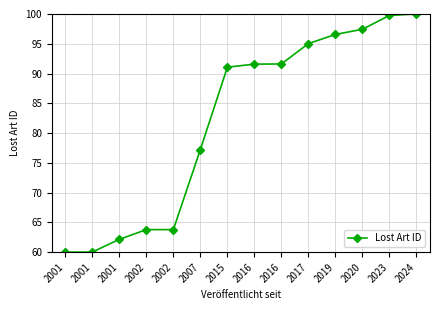

How many distinct data groups are displayed?

1